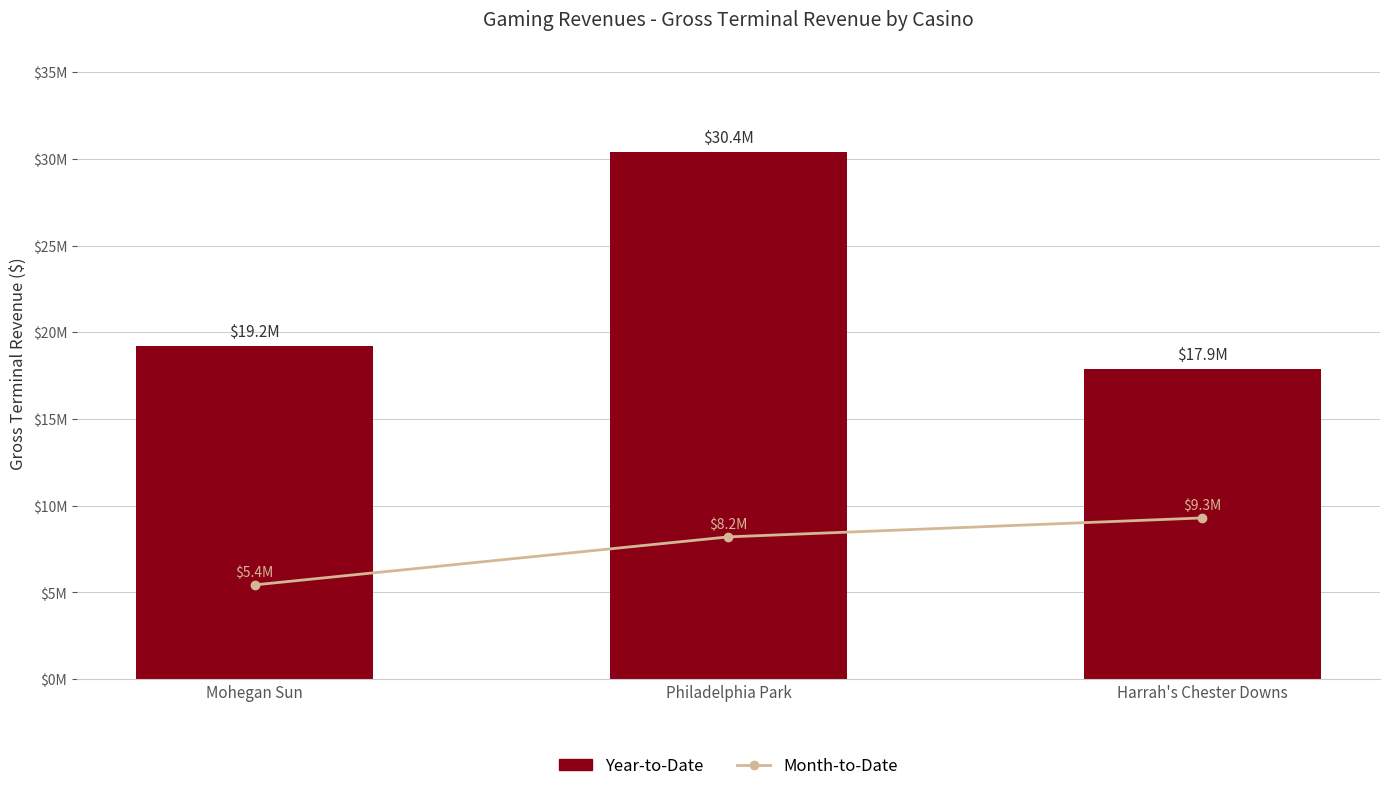

What is the highest value of the Year-to-Date series?

30414592.5